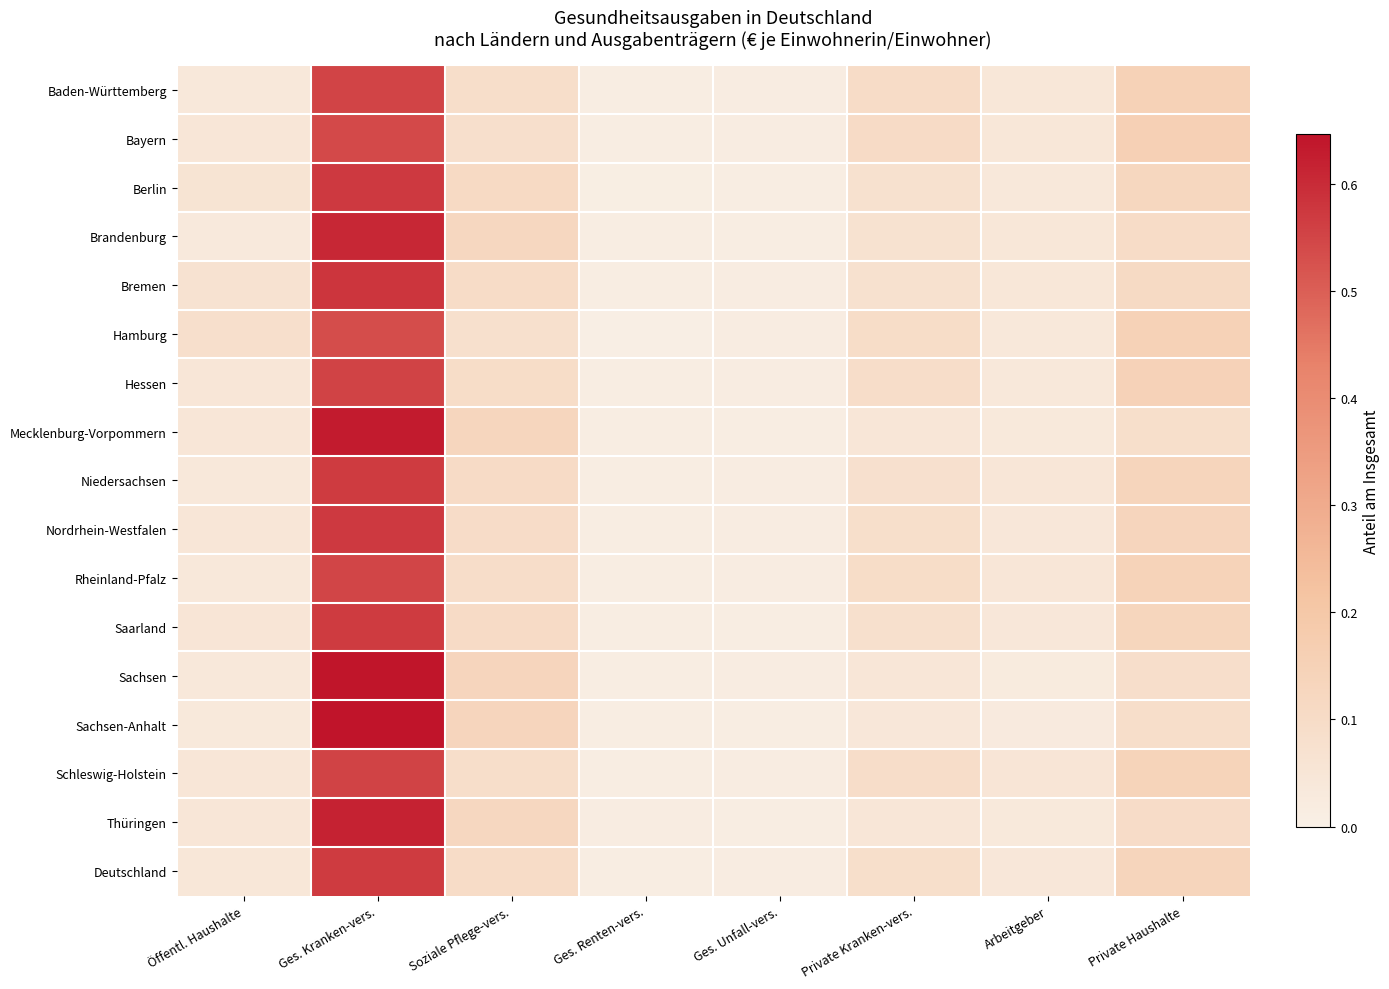

What is the spread (max minus min) of values at Soziale Pflege-vers.?

0.1